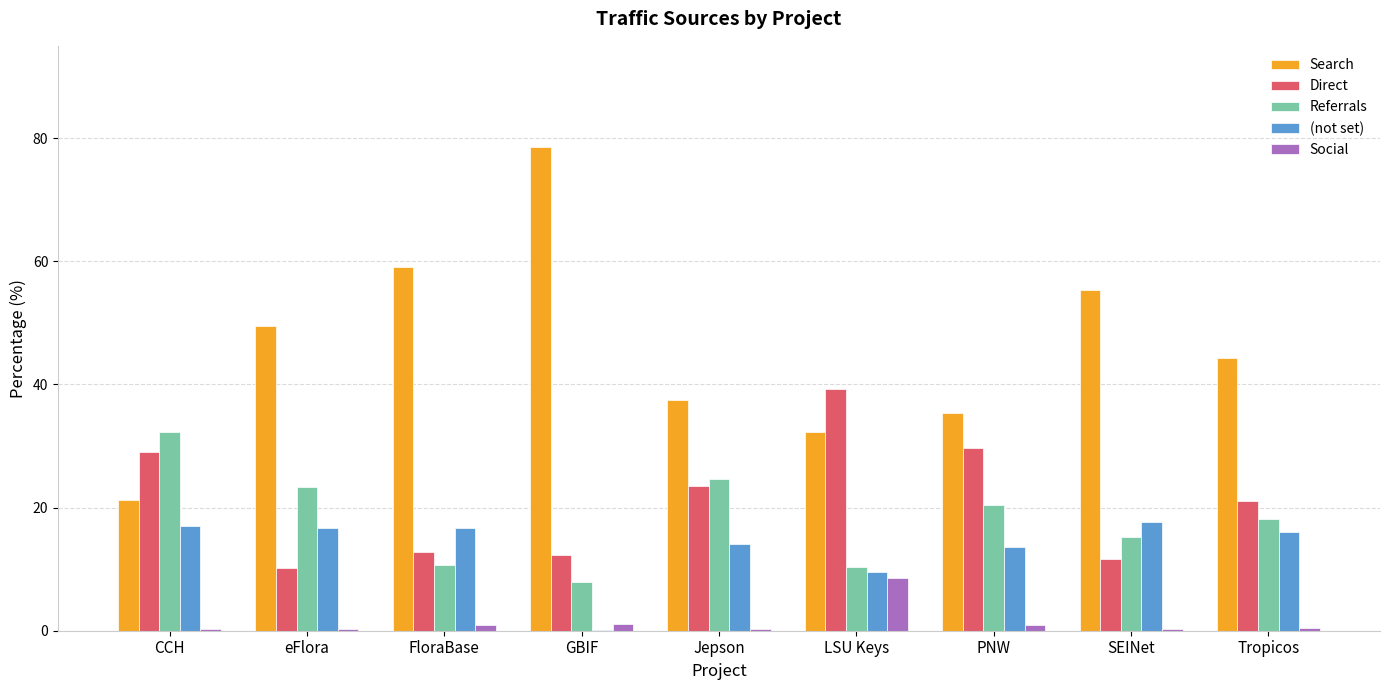

What are all the series names shown in the legend?

Search, Direct, Referrals, (not set), Social